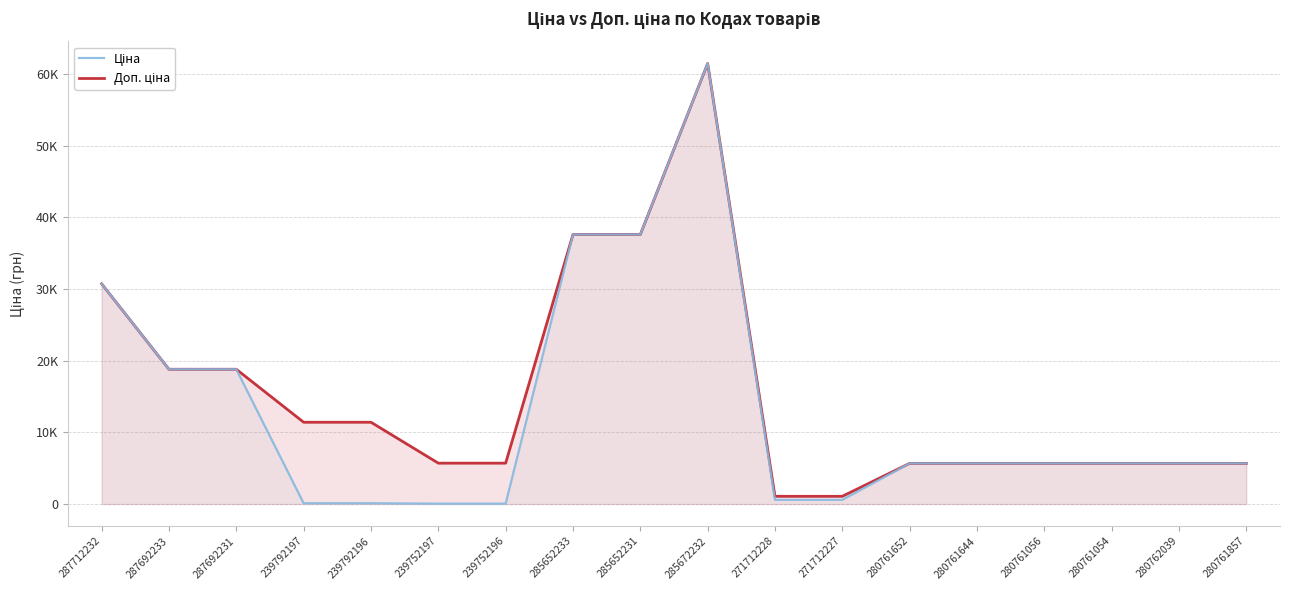

Is the value of Ціна at 285672232 greater than the value of Доп. ціна at 280761054?

Yes